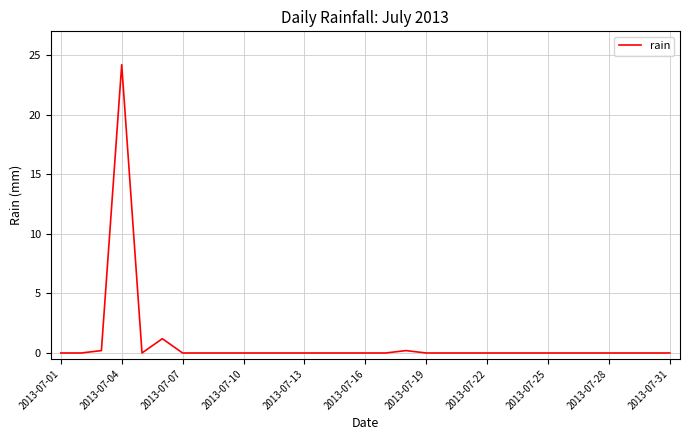

What is the greatest value displayed?

24.2